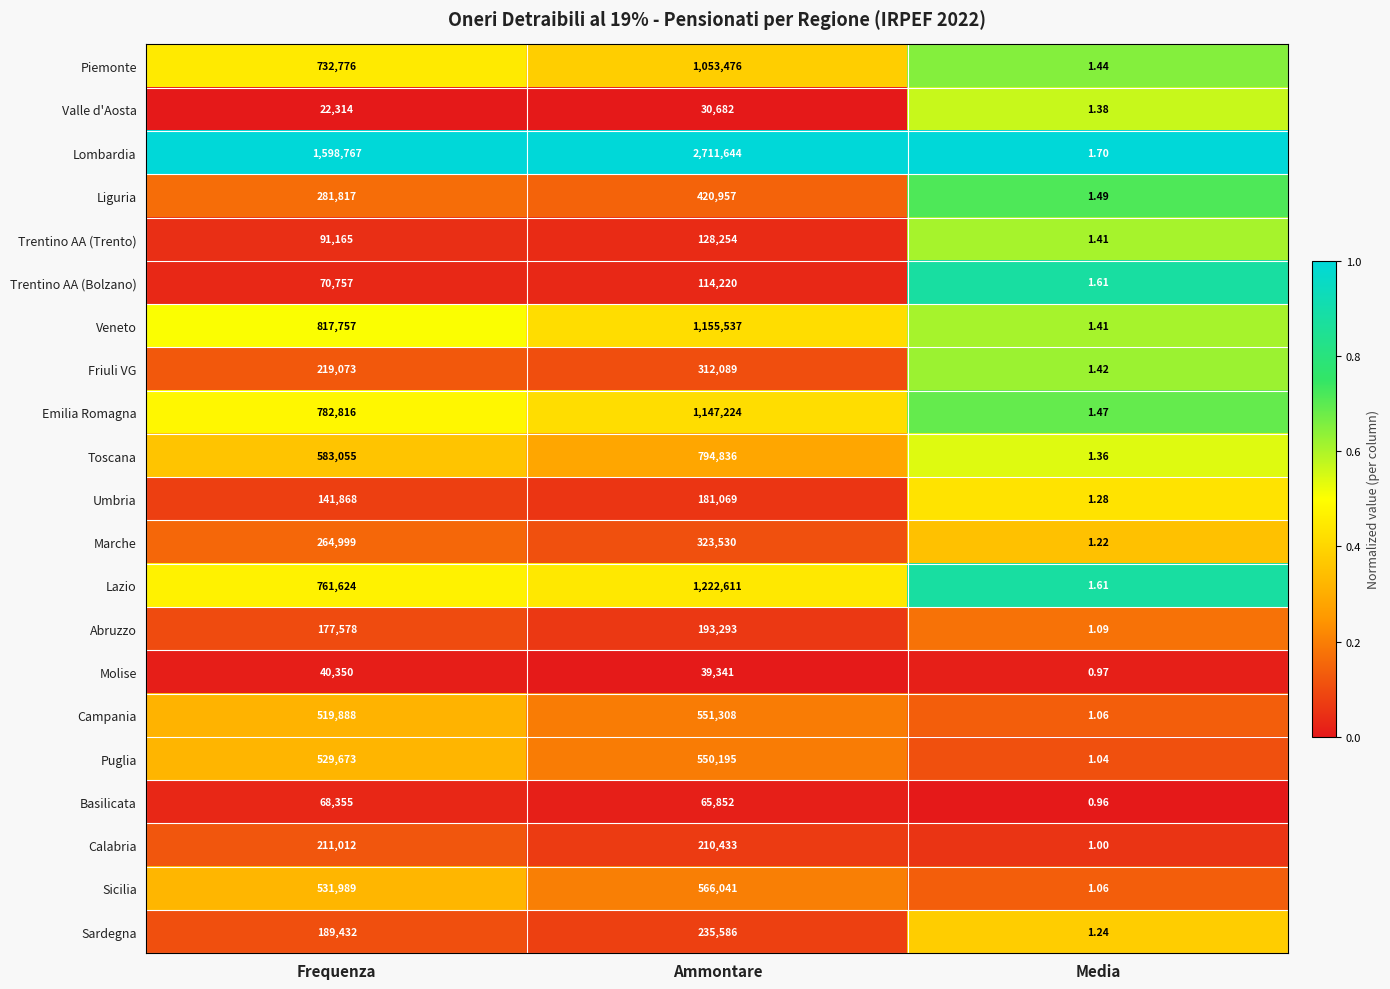

Which series has the largest total across all categories?

Lombardia